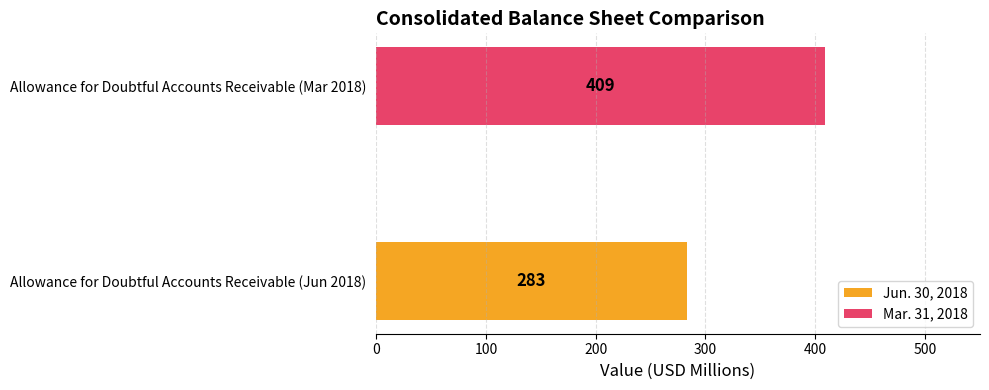

How many groups of bars are there?

2